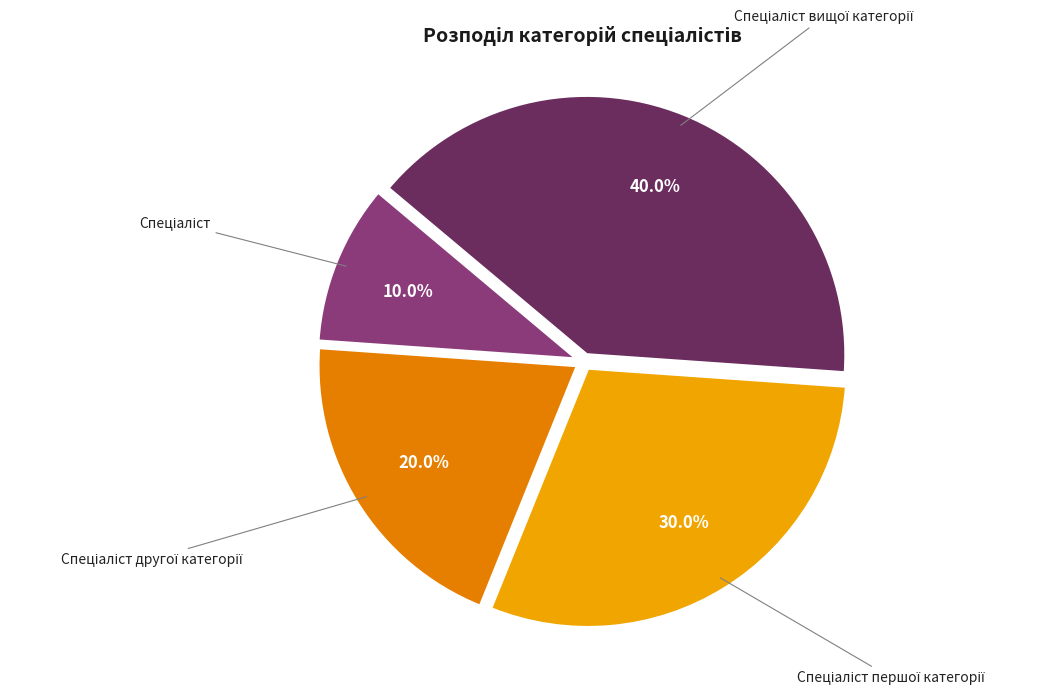

Does any single category account for the majority?

No